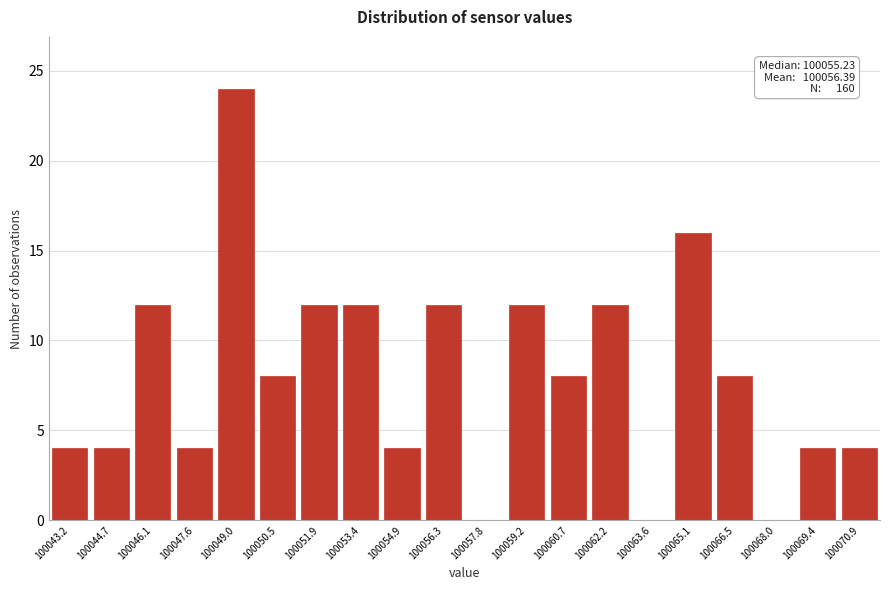

The chart shows a value of 12 at 100057.8. True or false?

False